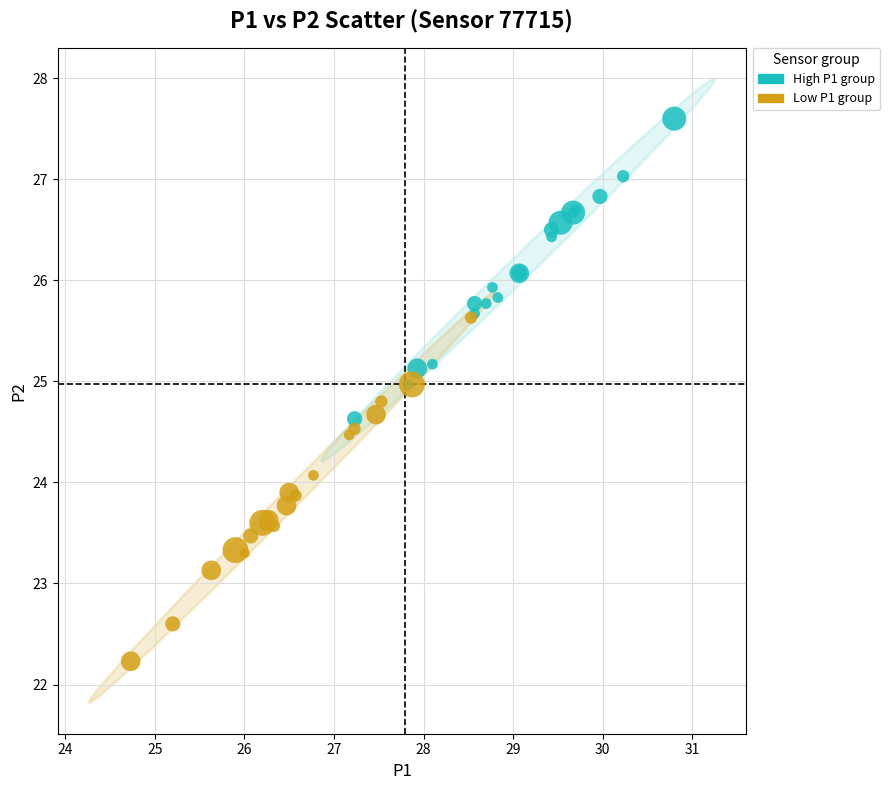

Which series reaches the minimum Y coordinate?

Low P1 group